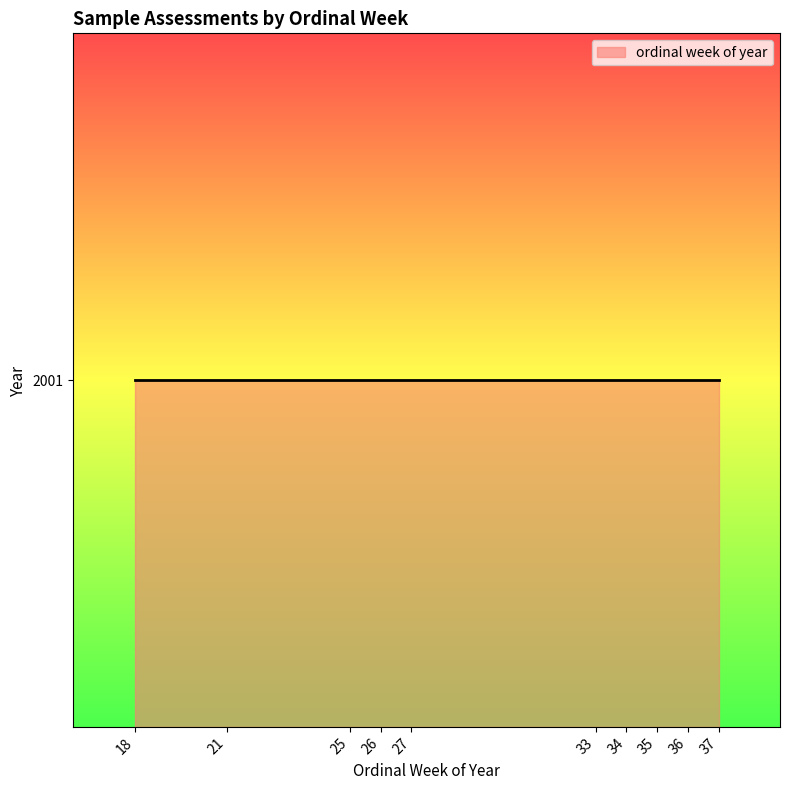

What is the average value?

29